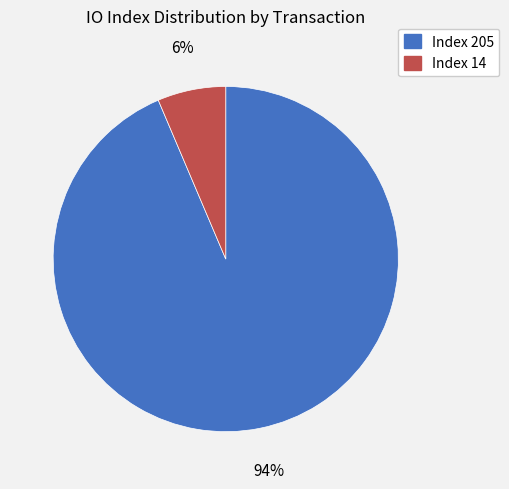

Is there a majority slice in this chart?

Yes